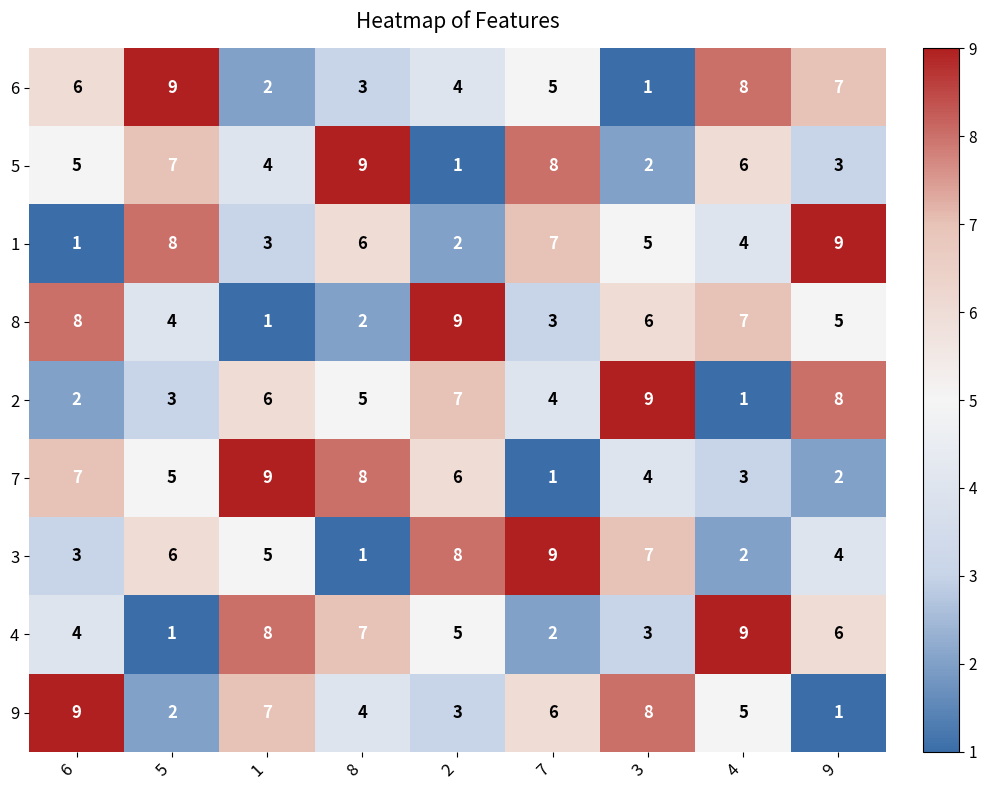

The value of 7 at 8 is 14. True or false?

False